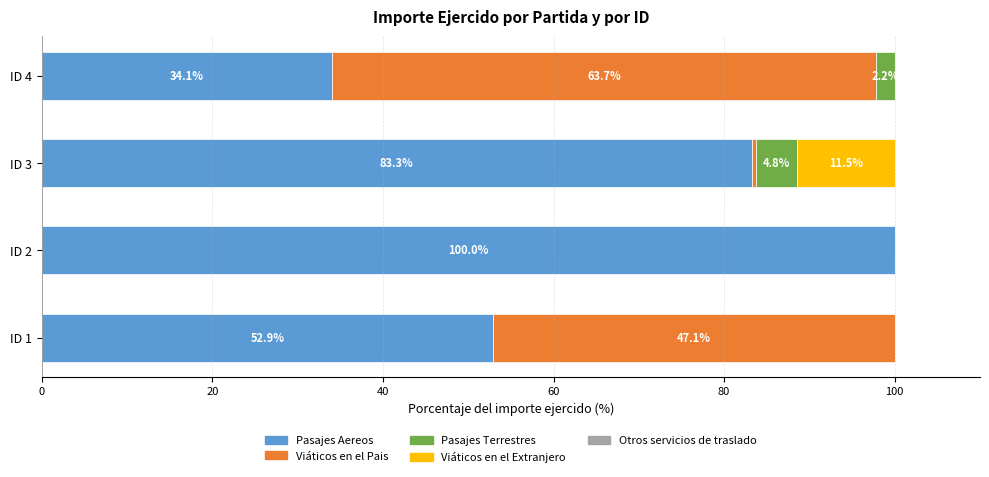

Count the number of categories in the chart.

4